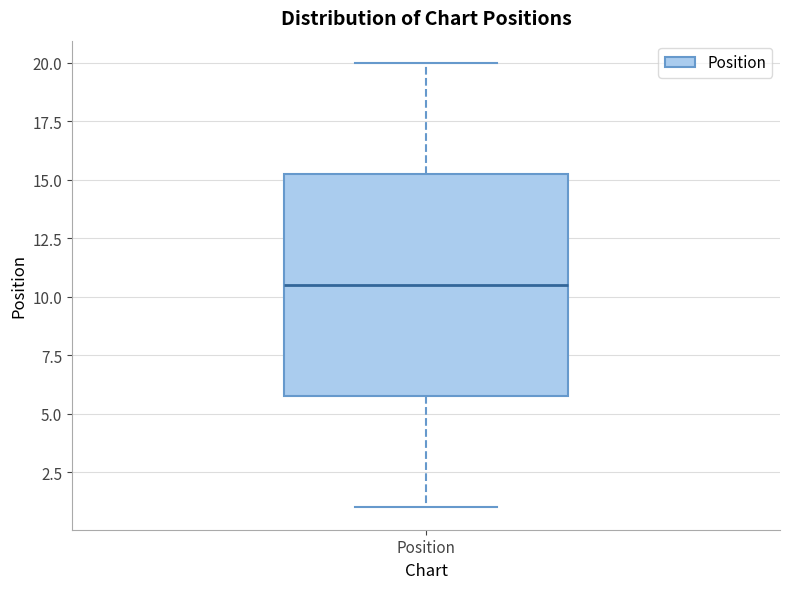

Read this box plot against the y-axis: the position of the median line, the range covered by the box, and the ends of both whiskers. The values are not printed on the chart, so give them approximately, as read against the axis.

median 10.5, box 6.0 to 15.5, whiskers 1.0 to 20.0